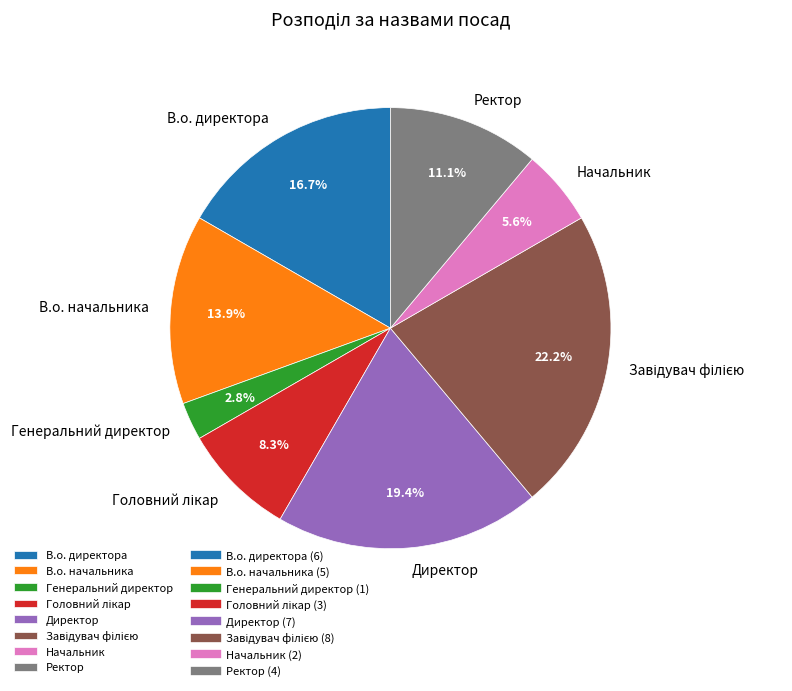

To the nearest percent, what portion does Начальник represent?

6%